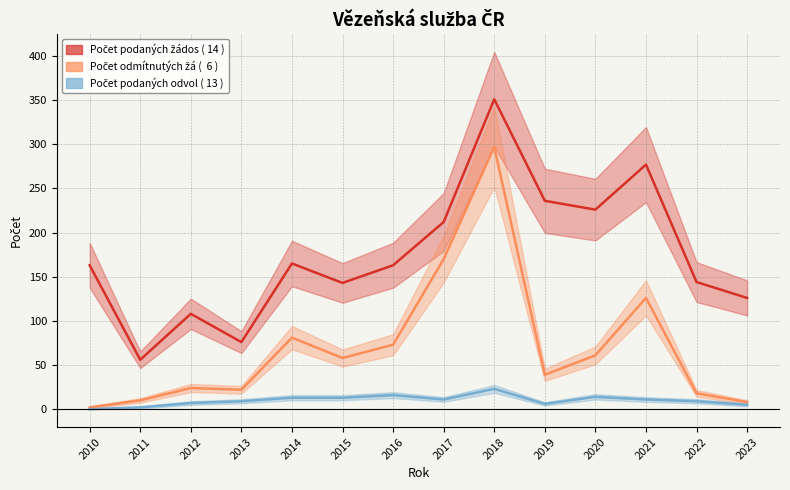

What is the minimum value for Počet podaných žádostí o informace?

56